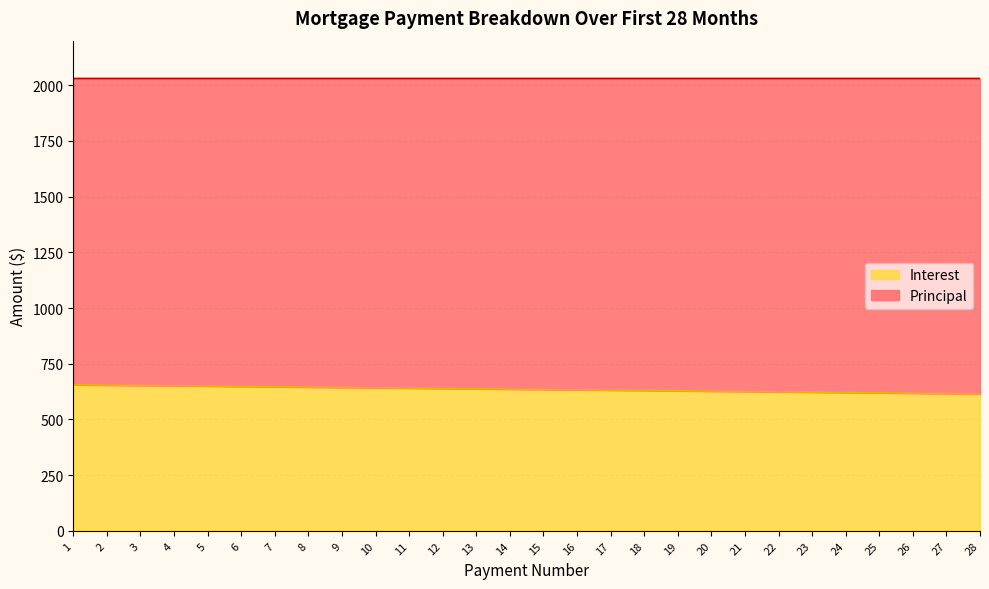

What is the value of the 11th point from the left?

640.5